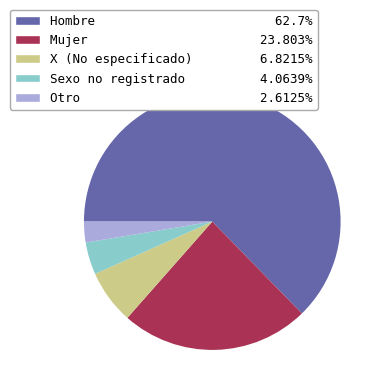

Count the number of slices in the pie.

5